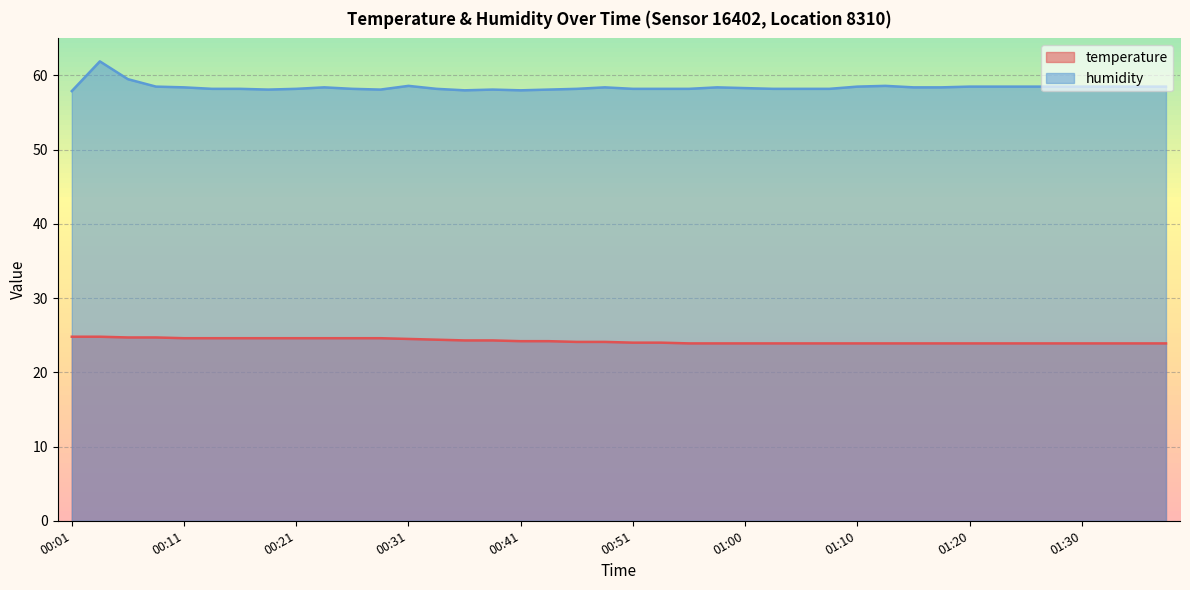

What is the minimum value shown in the chart?

23.9